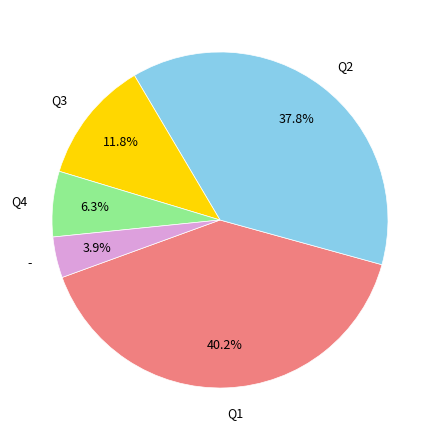

Count the number of slices in the pie.

5